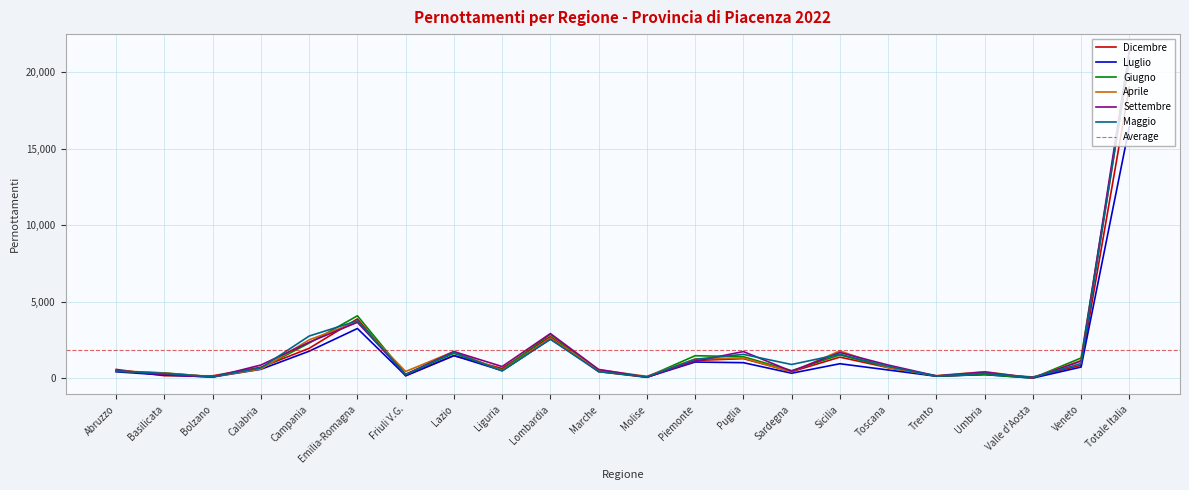

What is the value of the Aprile point at the 20th from the left?

18